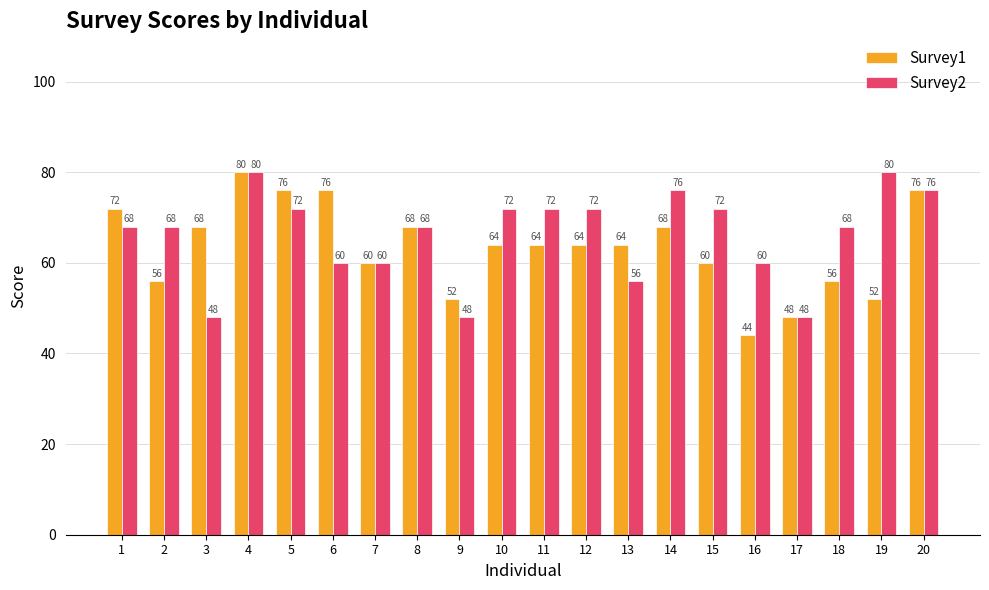

Reading left to right, list all the values displayed in this chart.

Survey1: 1=72	2=56	3=68	4=80	5=76	6=76	7=60	8=68	9=52	10=64	11=64	12=64	13=64	14=68	15=60	16=44	17=48	18=56	19=52	20=76
Survey2: 1=68	2=68	3=48	4=80	5=72	6=60	7=60	8=68	9=48	10=72	11=72	12=72	13=56	14=76	15=72	16=60	17=48	18=68	19=80	20=76